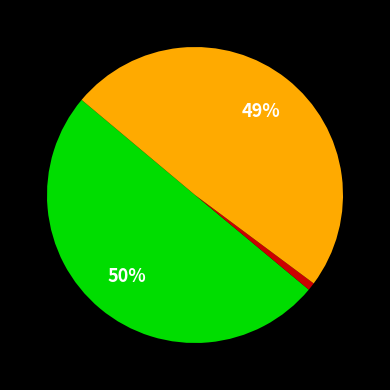

To the nearest percent, what is the difference between the largest and smallest slice percentages?

49%